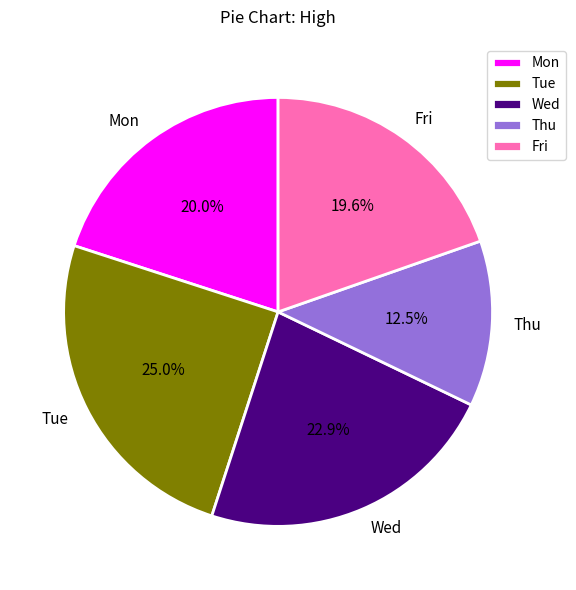

To the nearest percent, what portion does Wed represent?

23%